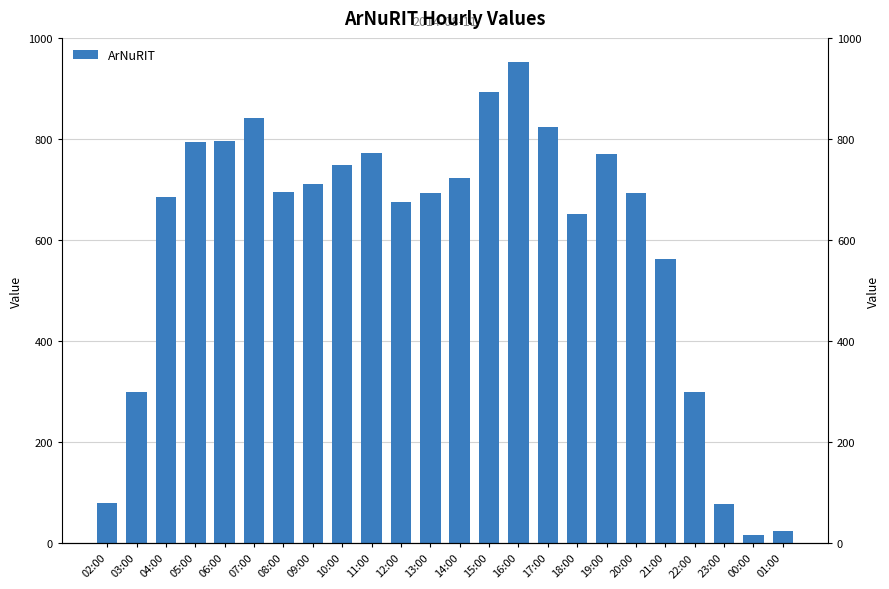

Are the bars grouped side by side (vs. stacked)?

No